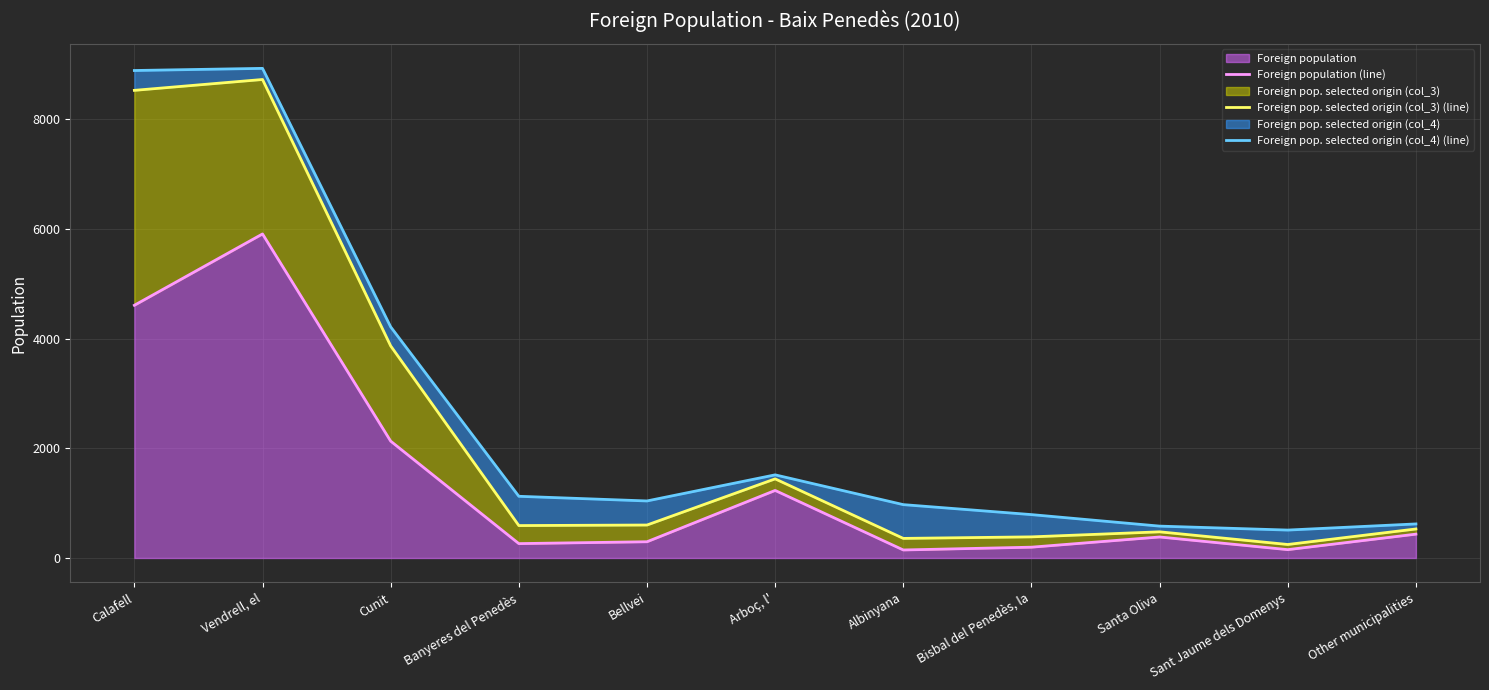

At which category does Foreign population (line) reach its first local peak?

Vendrell, el